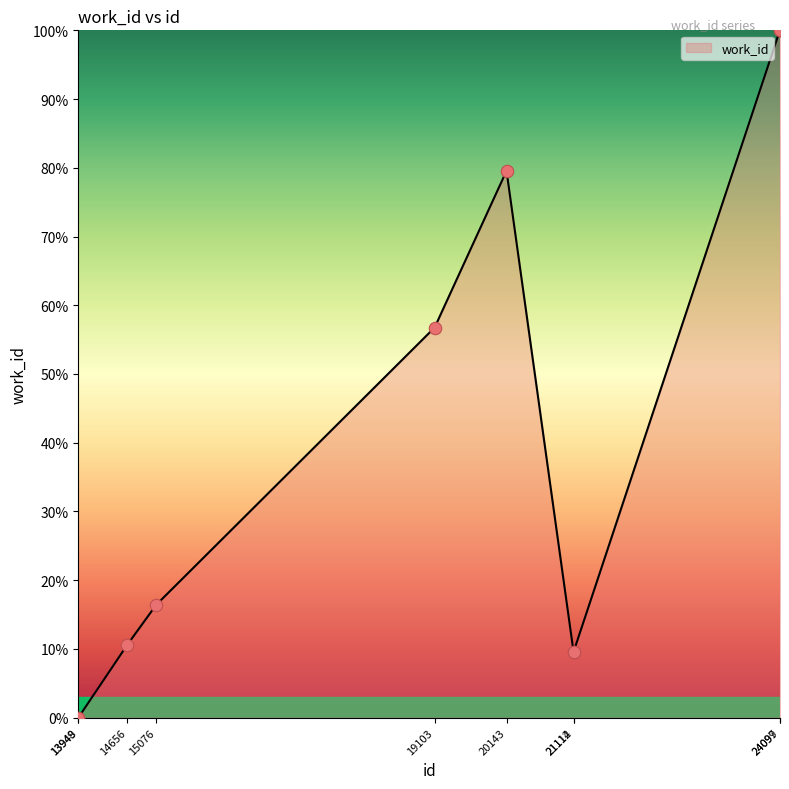

Which has a higher value, 21112 or 24097?

24097